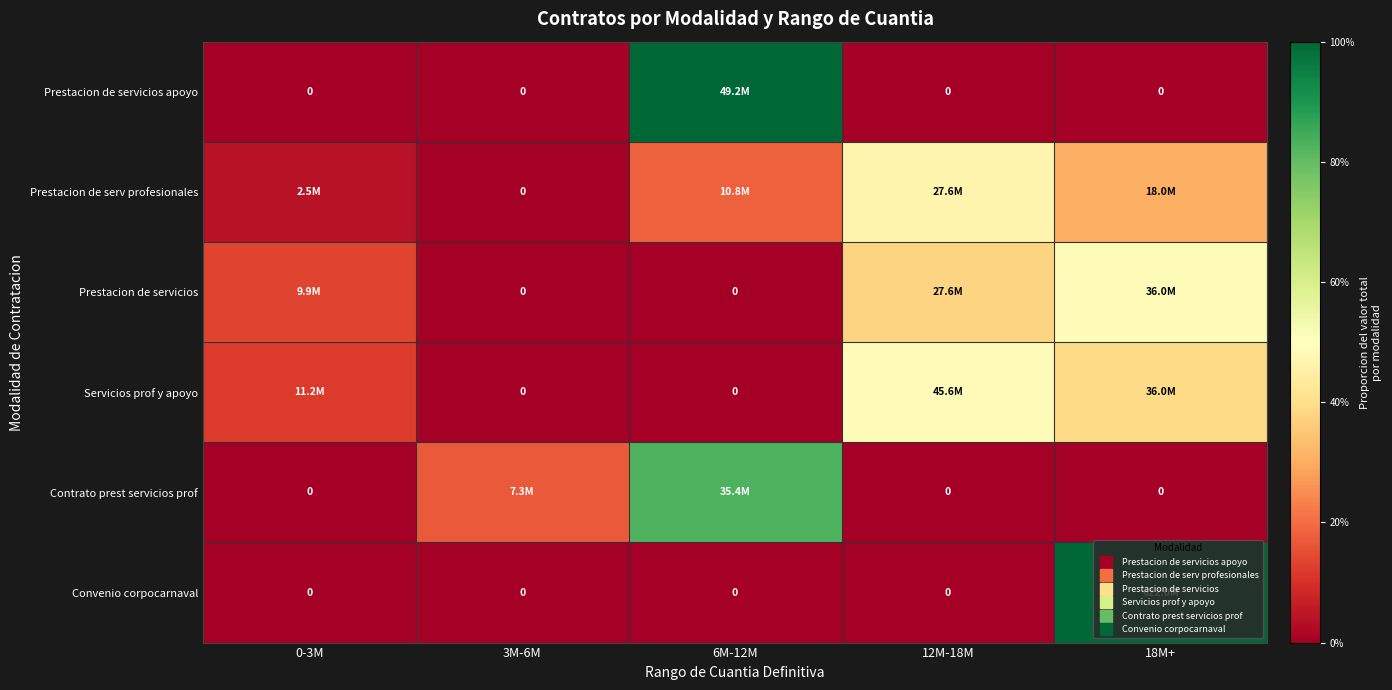

Which series has the widest spread of values?

Prestacion de servicios apoyo